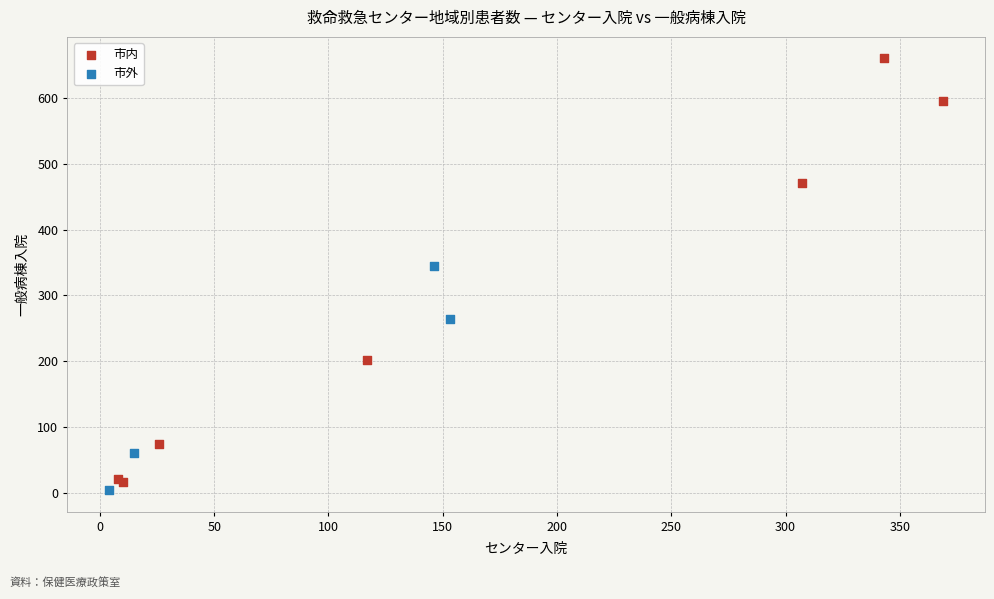

Which series has the widest spread of Y values?

市内